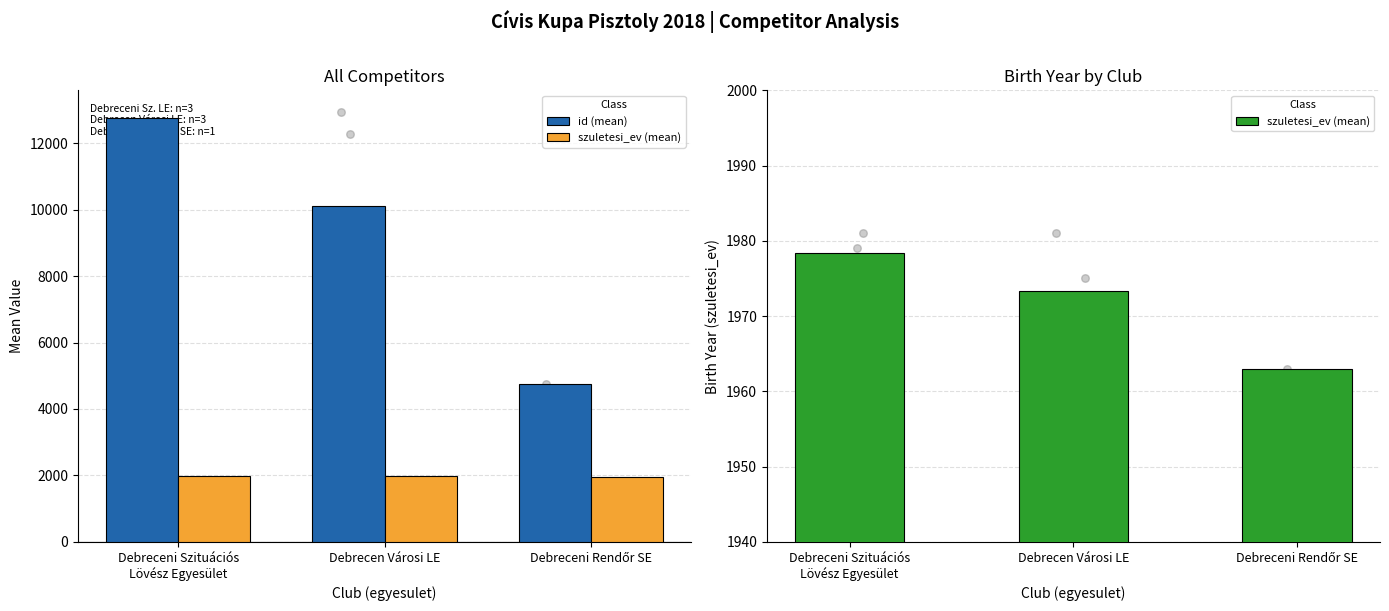

What are all the series names shown in the legend?

id (mean), szuletesi_ev (mean)